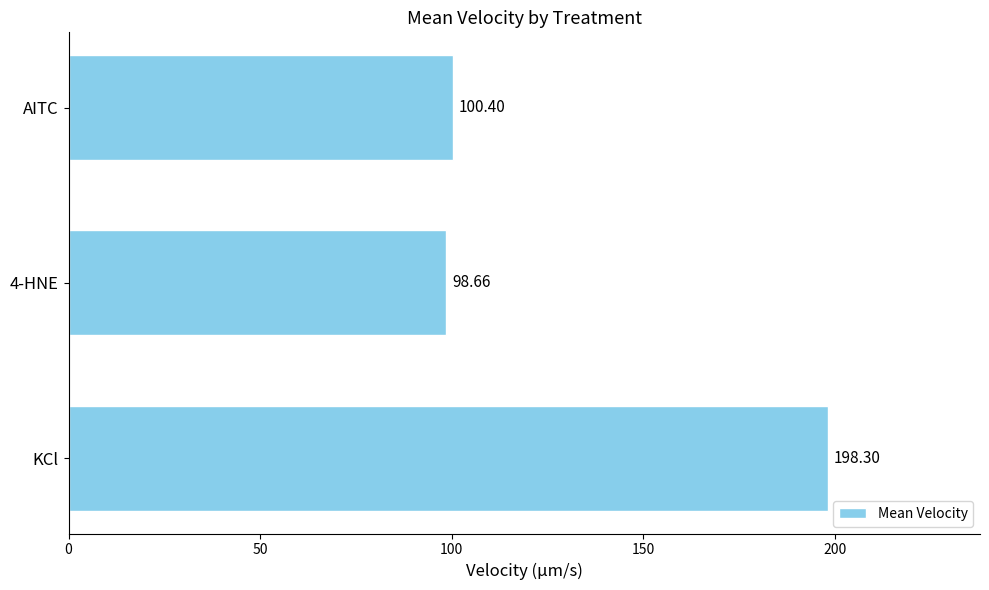

What is the average value?

132.5